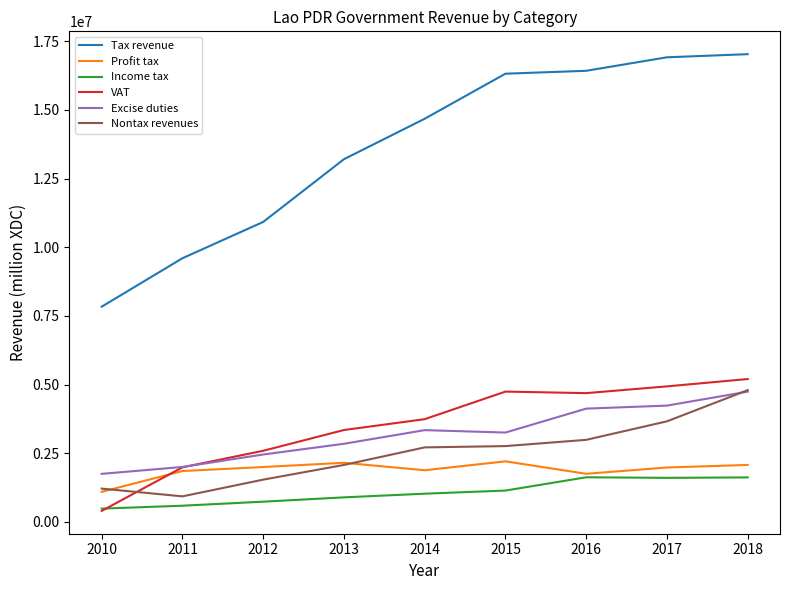

True or false: Nontax revenues and Tax revenue cross at least once.

False